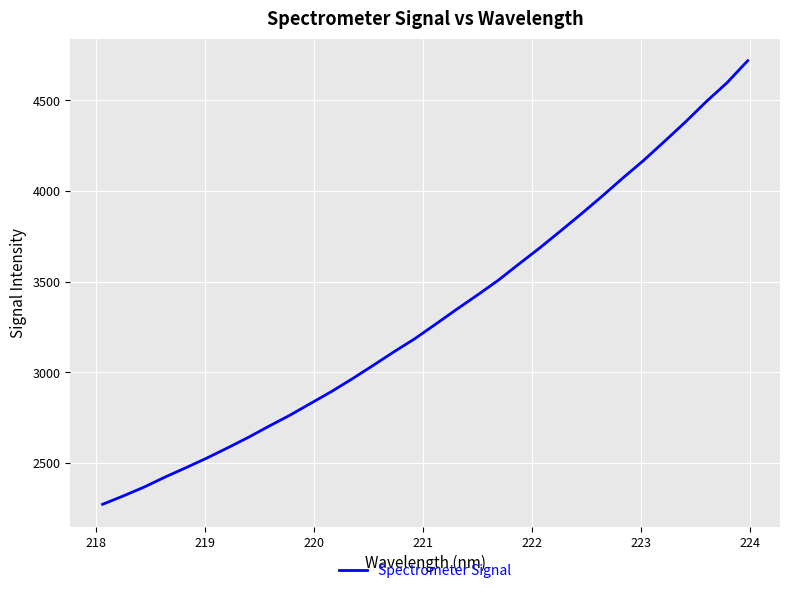

How many lines are shown in the chart?

1